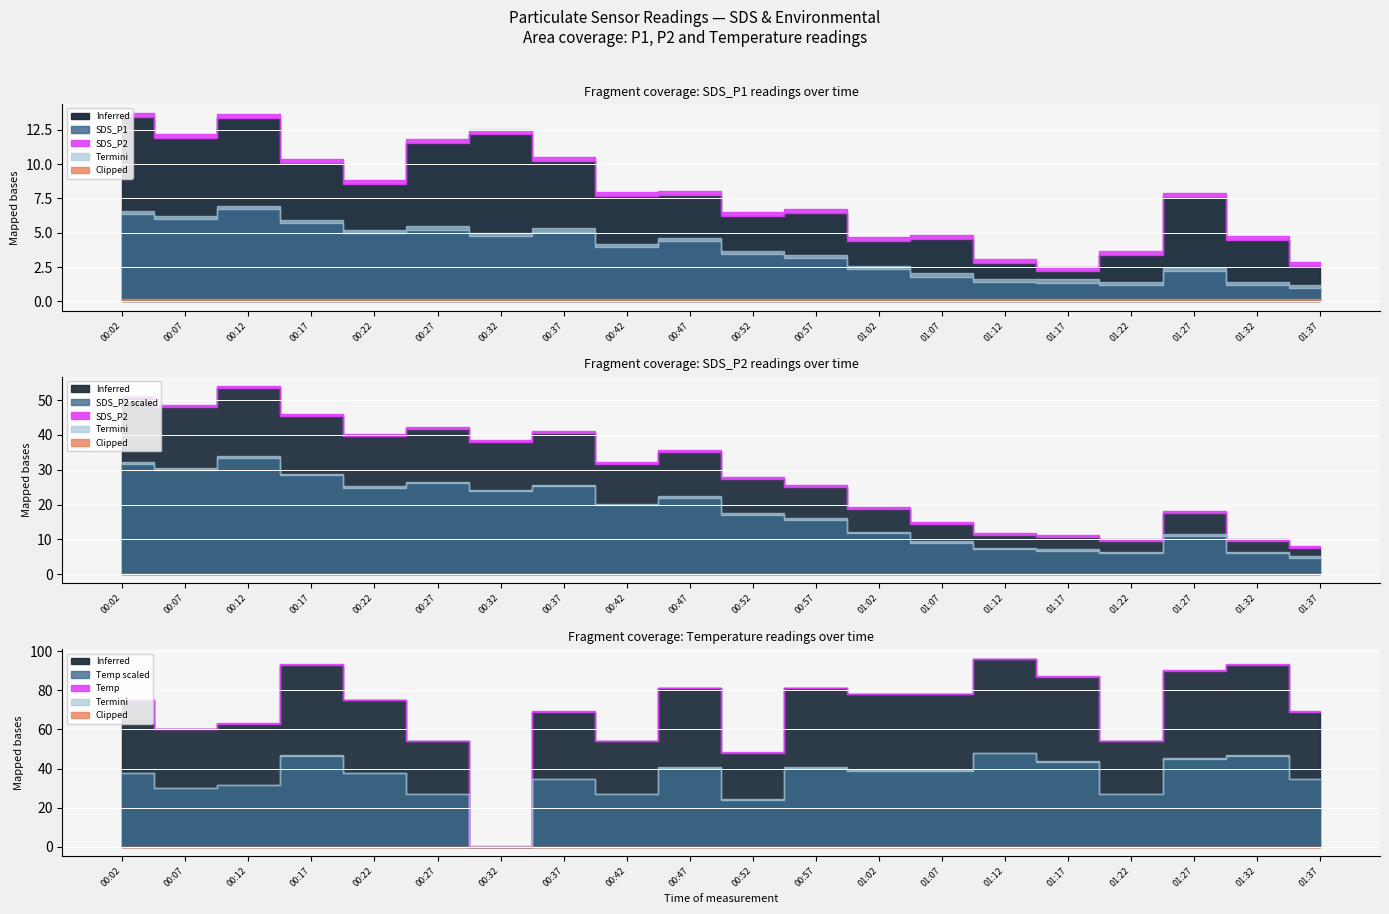

What position from the right is 00:57?

9